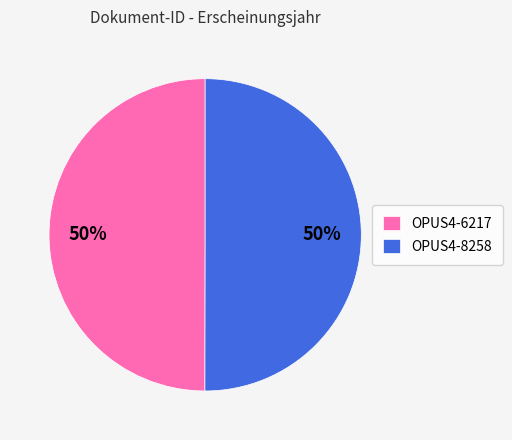

How many slices are in this pie chart?

2